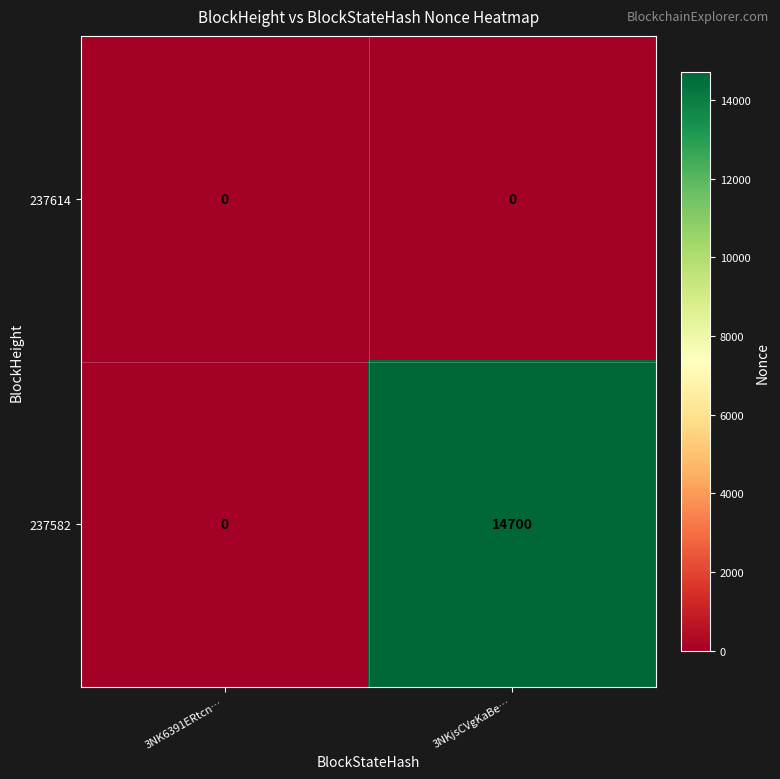

What is the total value across all series at 3NKjsCVgKaBe…?

14700